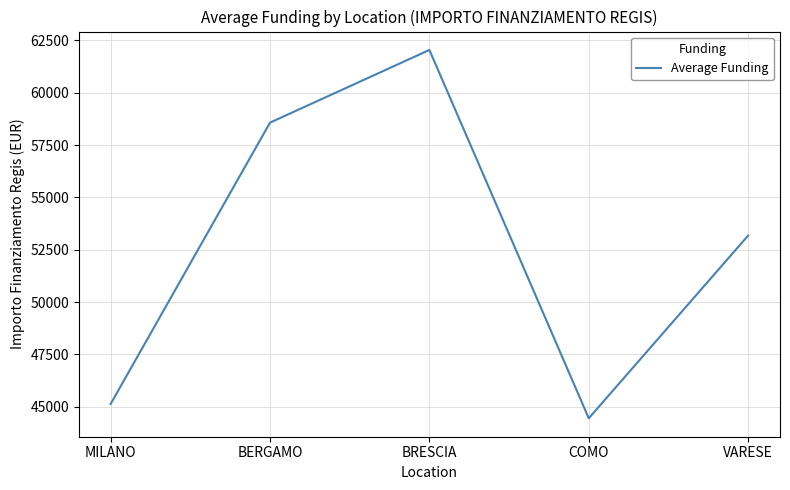

Reading left to right, list all the values displayed in this chart.

MILANO=45134.3	BERGAMO=58575.1	BRESCIA=62045.7	COMO=44448.1	VARESE=53178.4